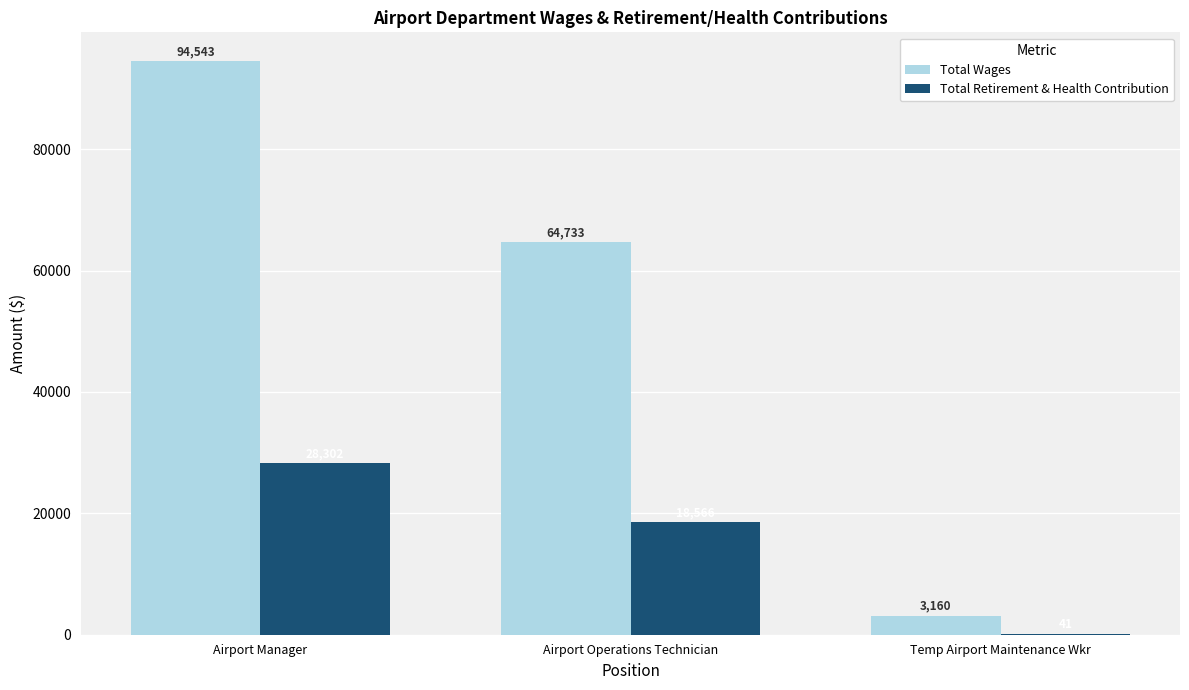

Read the Total Retirement & Health Contribution value at Temp Airport Maintenance Wkr.

41